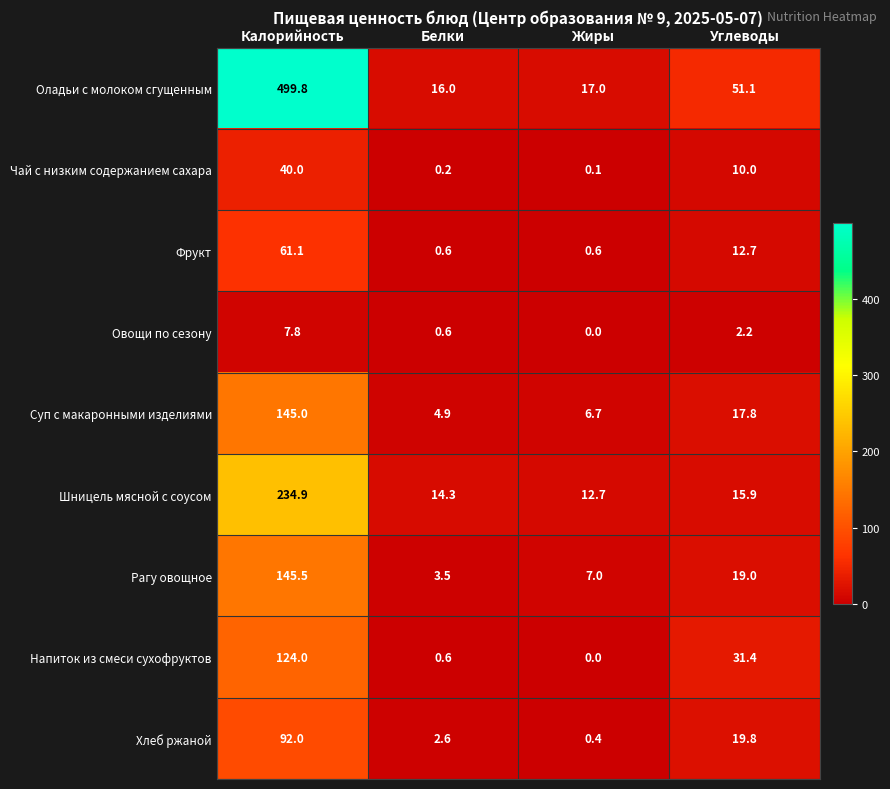

Which category has the highest value in the Рагу овощное series?

Калорийность